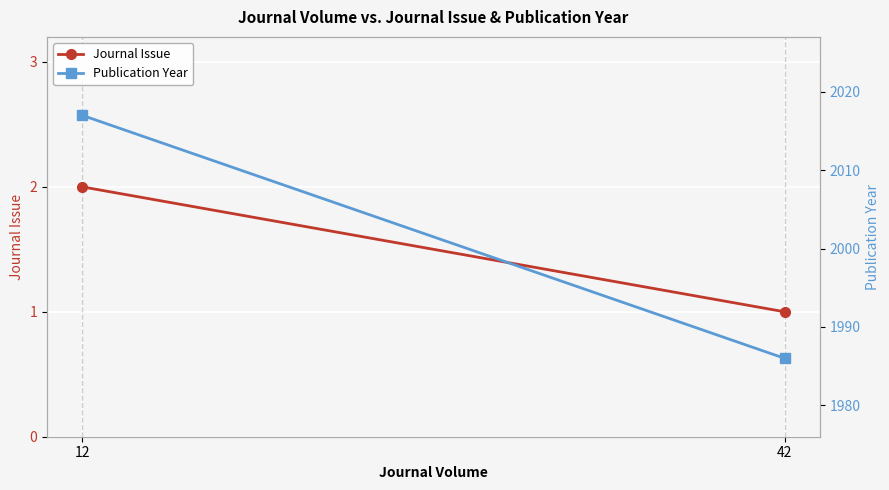

Reading left to right, extract all data points from this chart.

Journal Issue: 12=2	42=1
Publication Year: 12=2017	42=1986